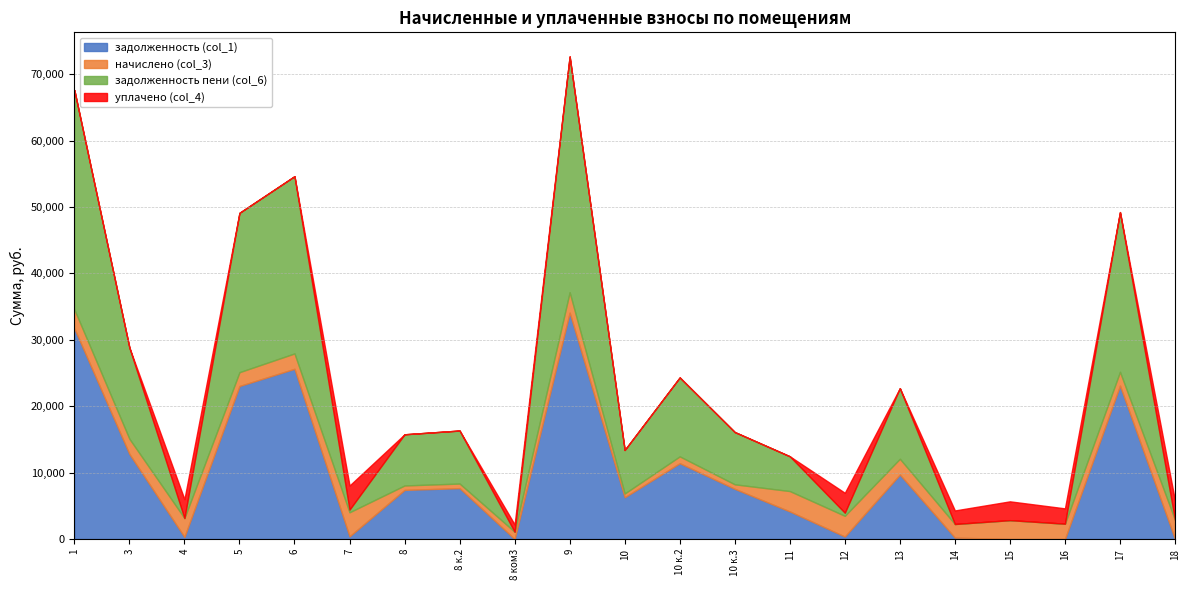

What is the approximate value of начислено (col_3) at 9?

3076.7